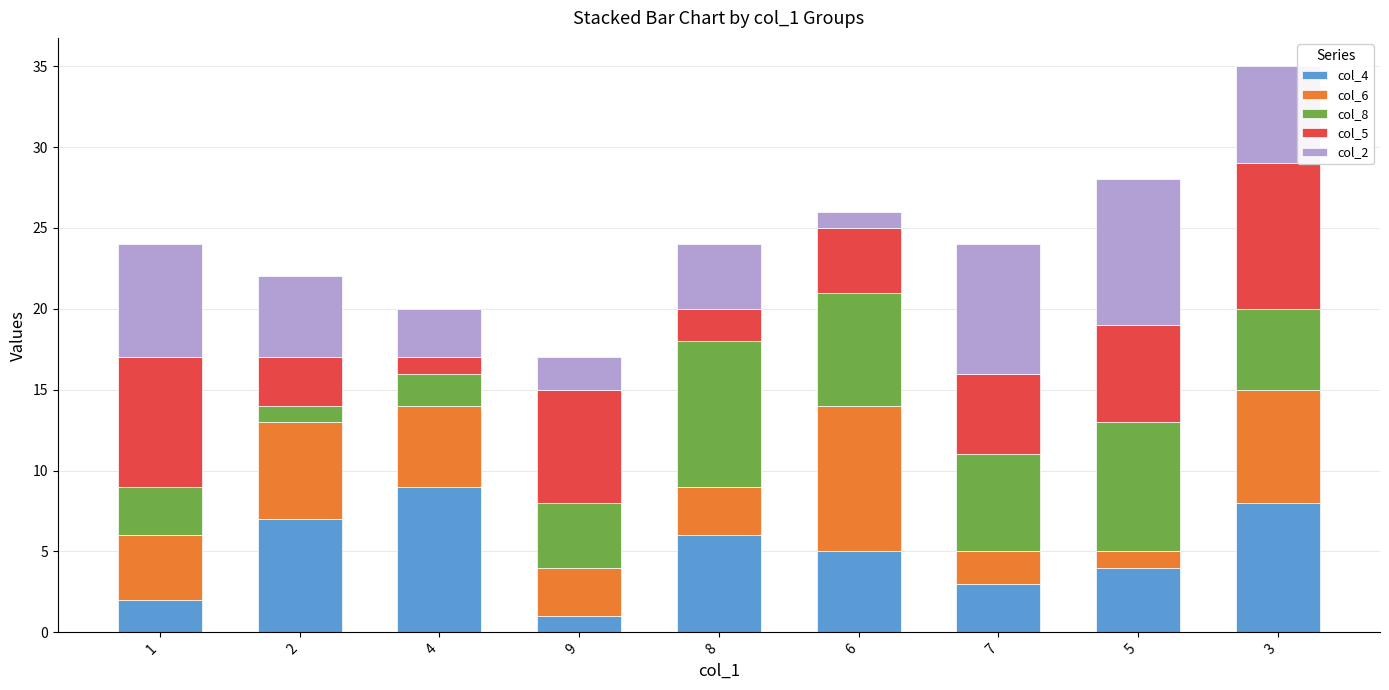

The col_4 series shows 2 at 6. True or false?

False